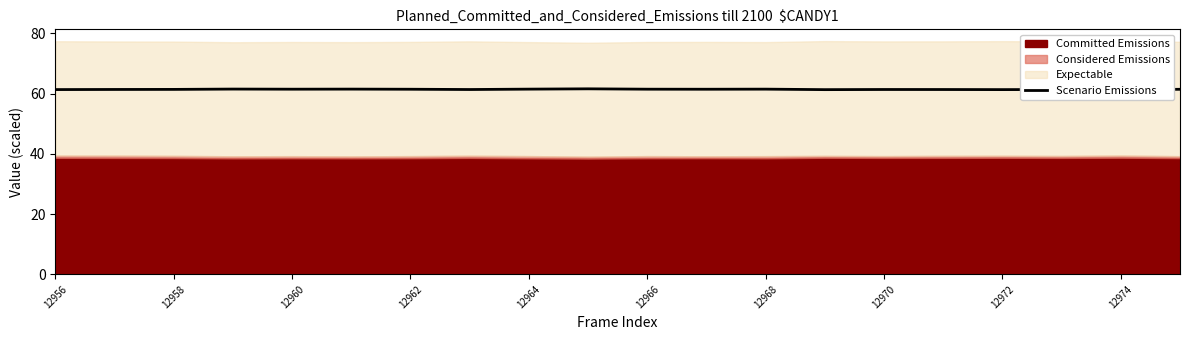

What is the ratio of the value at 13 to the value at 10?

1.0